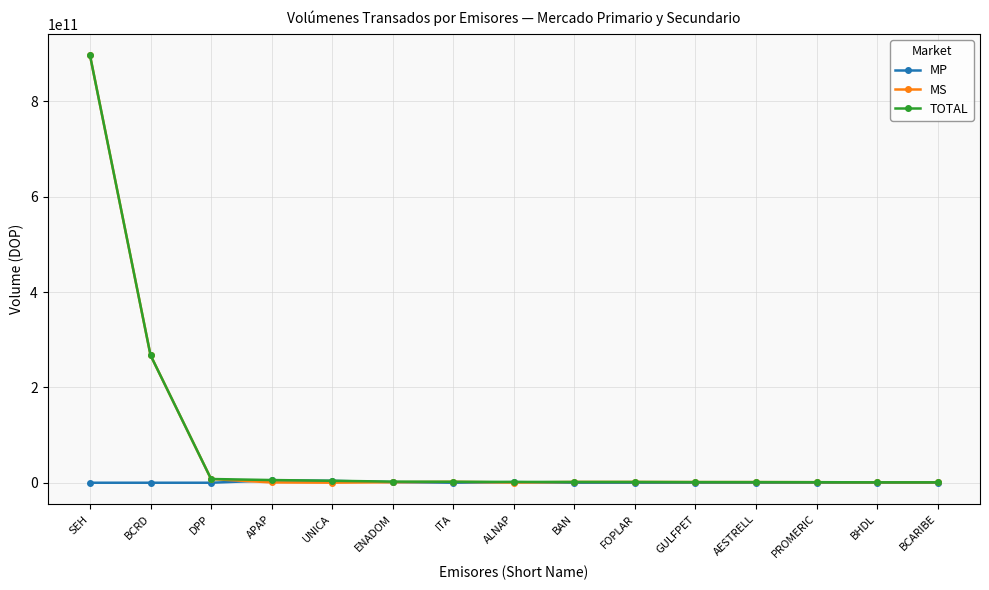

At which category is the sum across all series the highest?

SEH